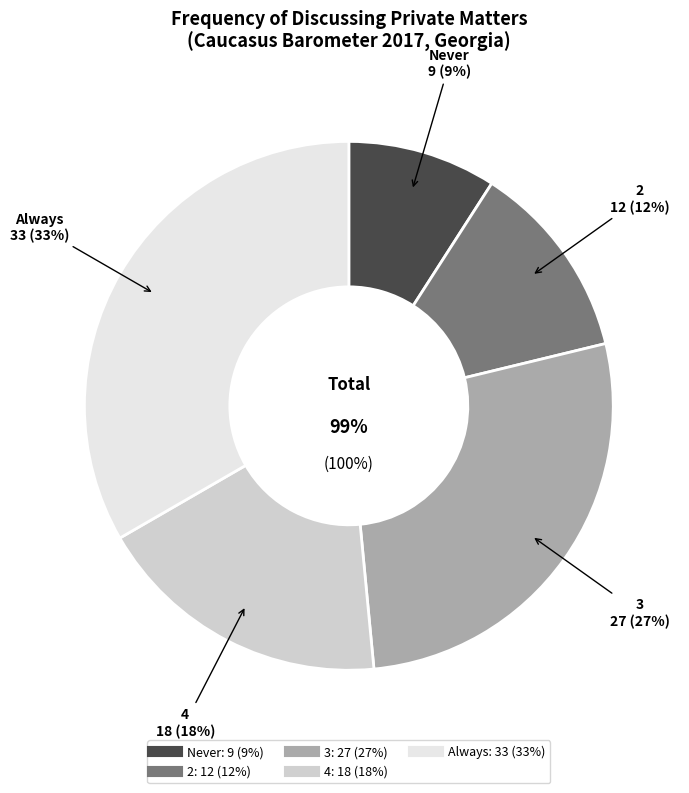

Is there a majority slice in this chart?

No